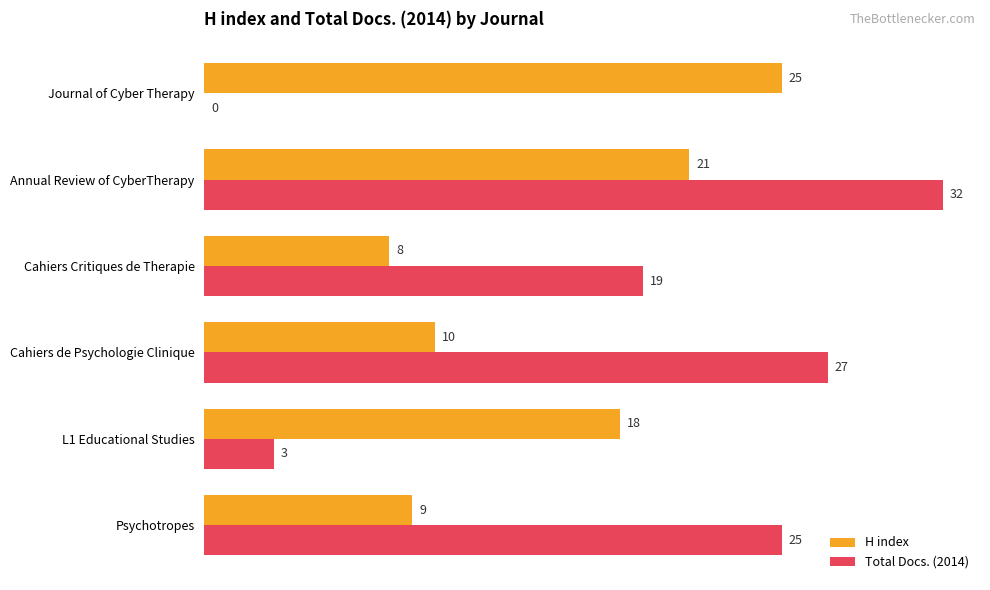

How many series are shown in this chart?

2